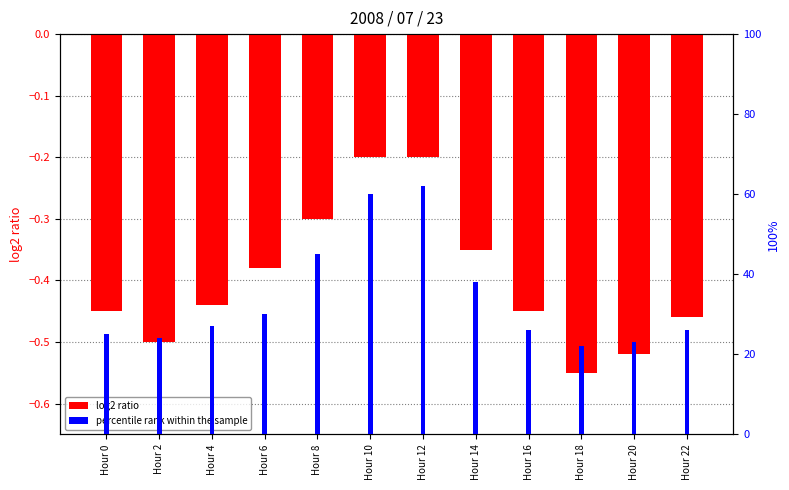

How many categories are shown in the chart?

12